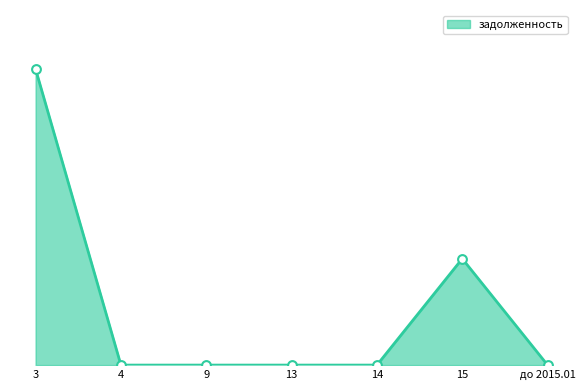

What is the change in value from 3 to 14?

-26881.8